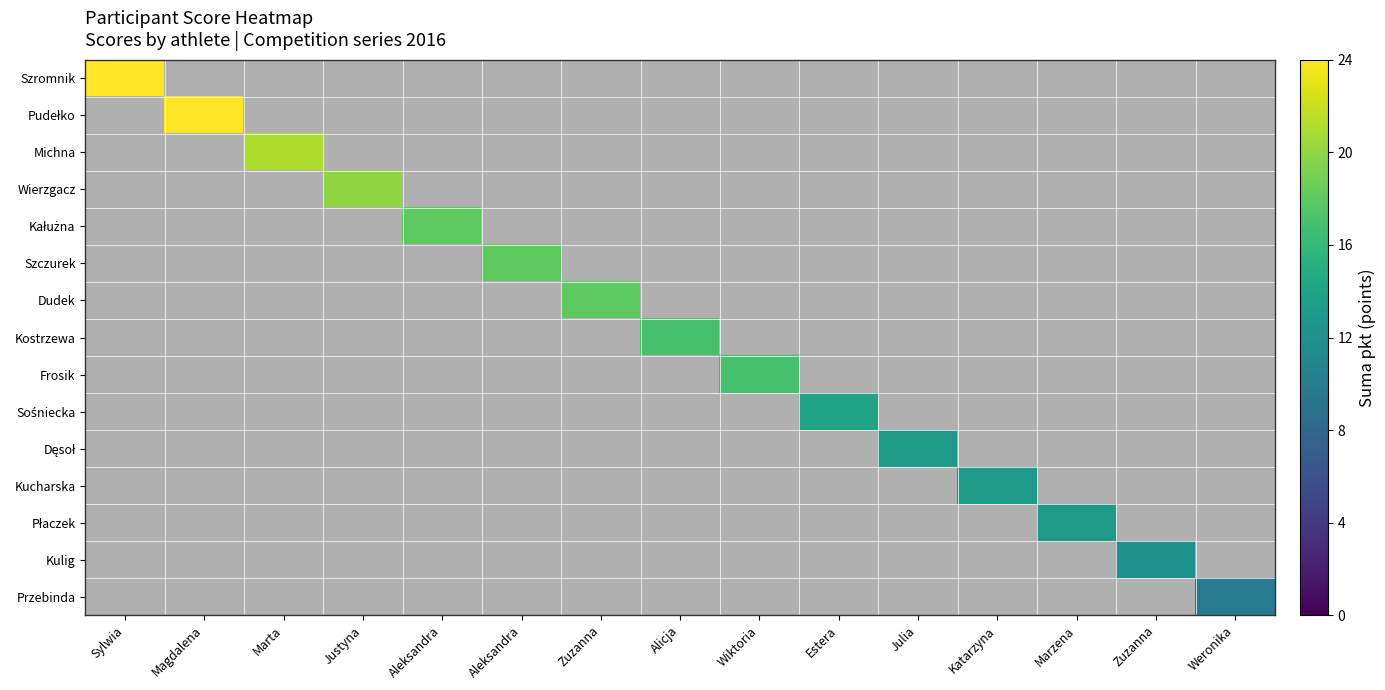

Count the number of categories in the chart.

15